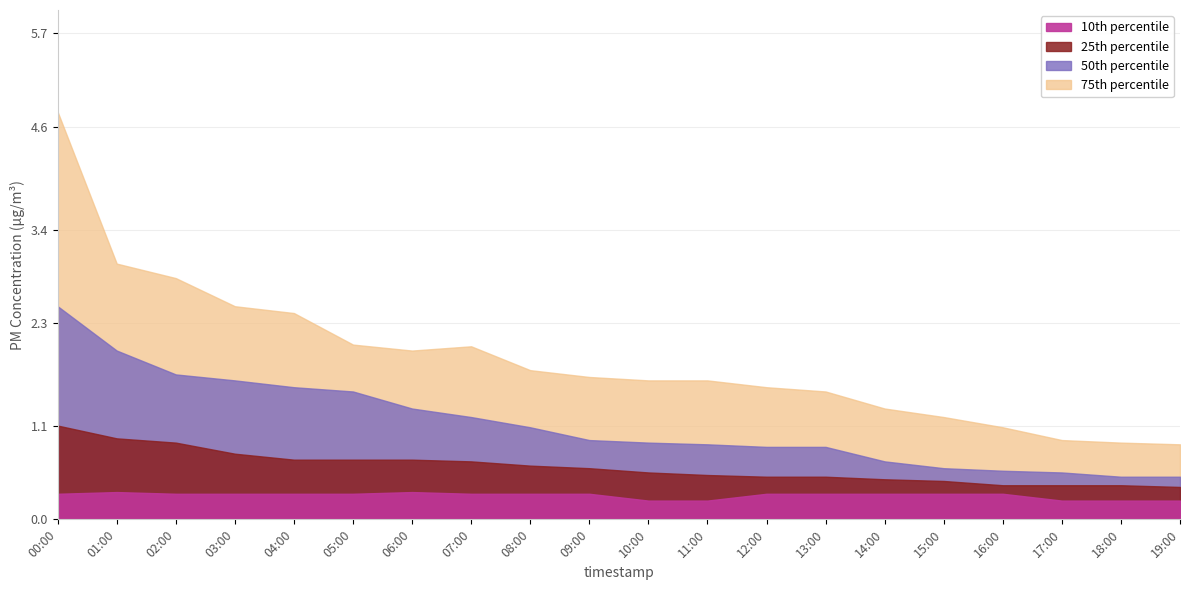

List the series in order of their overall mean, highest first.

75th percentile, 50th percentile, 25th percentile, 10th percentile